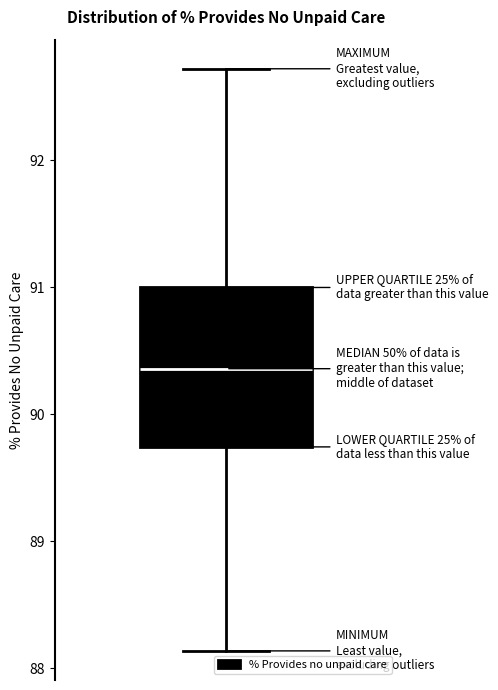

Read this box plot against the y-axis: the position of the median line, the range covered by the box, and the ends of both whiskers. The values are not printed on the chart, so give them approximately, as read against the axis.

median 90.4, box 89.7 to 91.0, whiskers 88.1 to 92.7